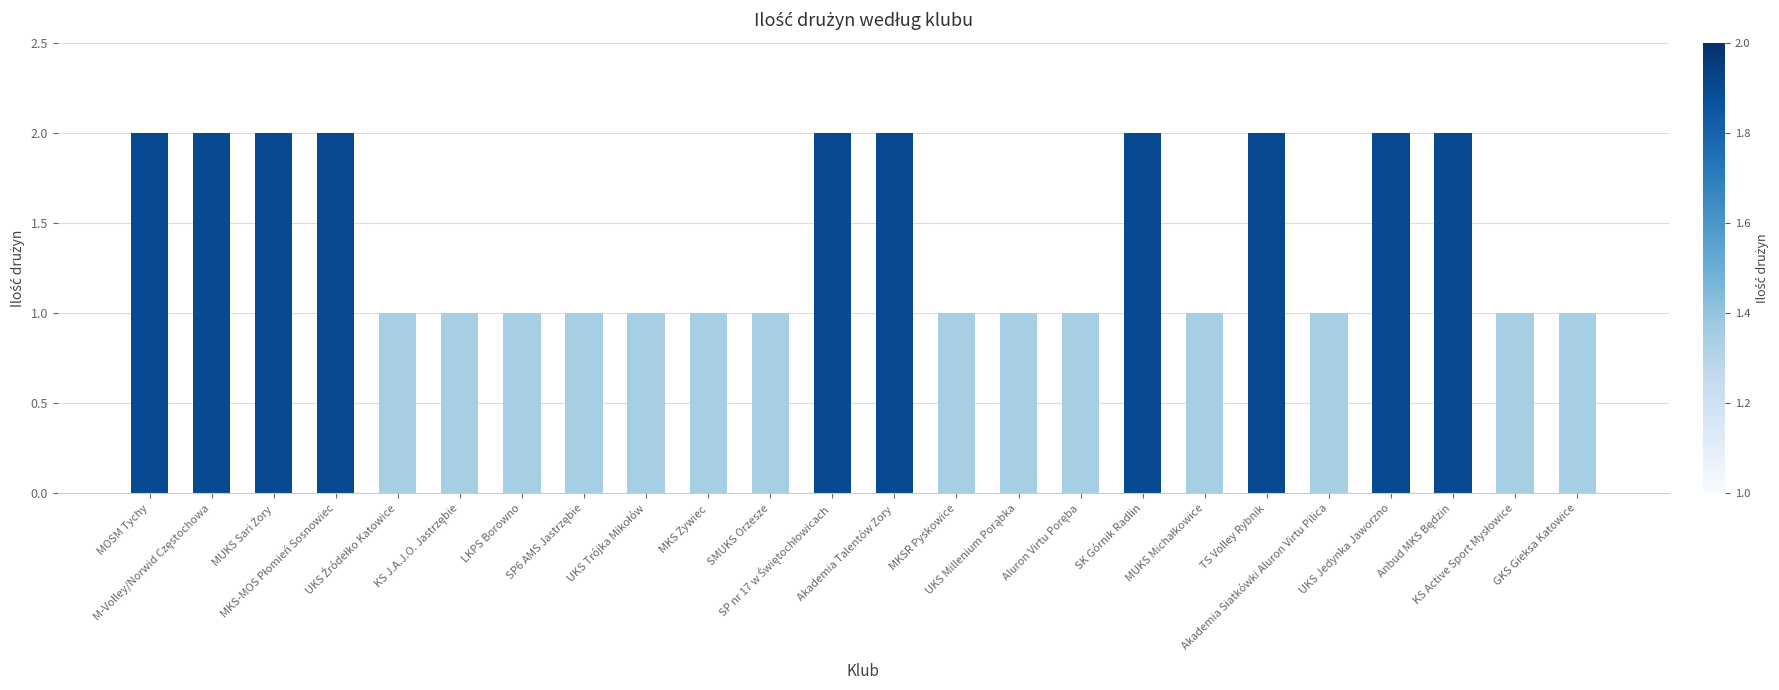

What is the value of the 8th bar from the left?

1